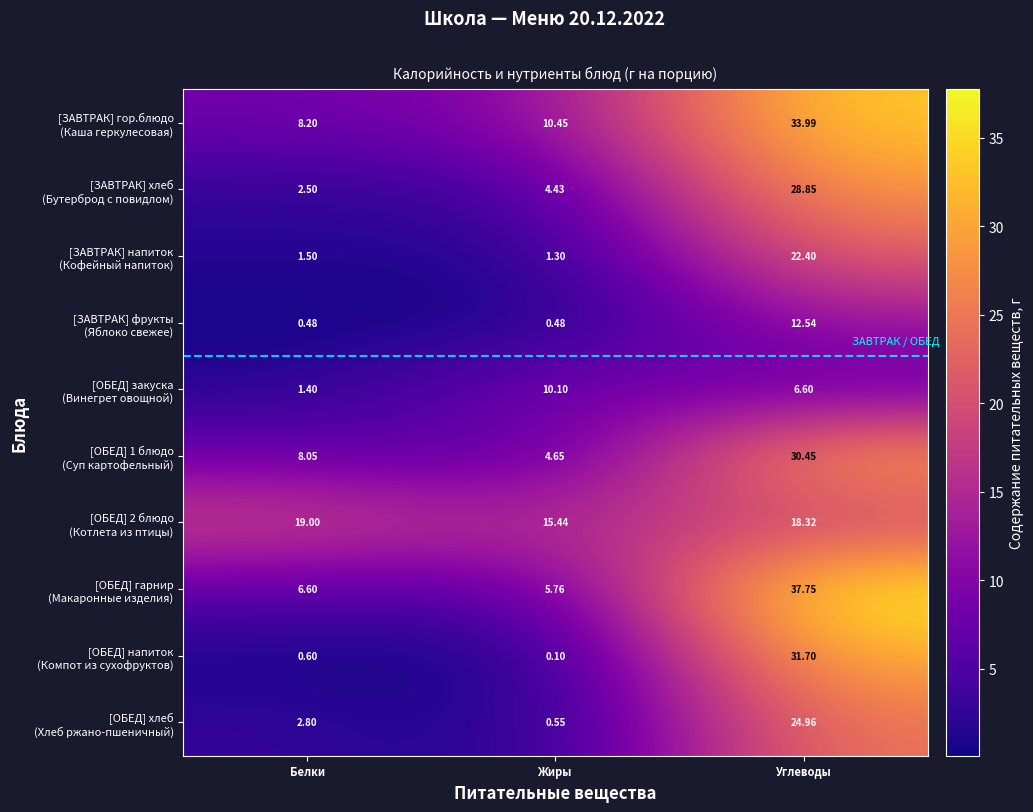

What is the difference between the highest and lowest values at Белки?

18.5